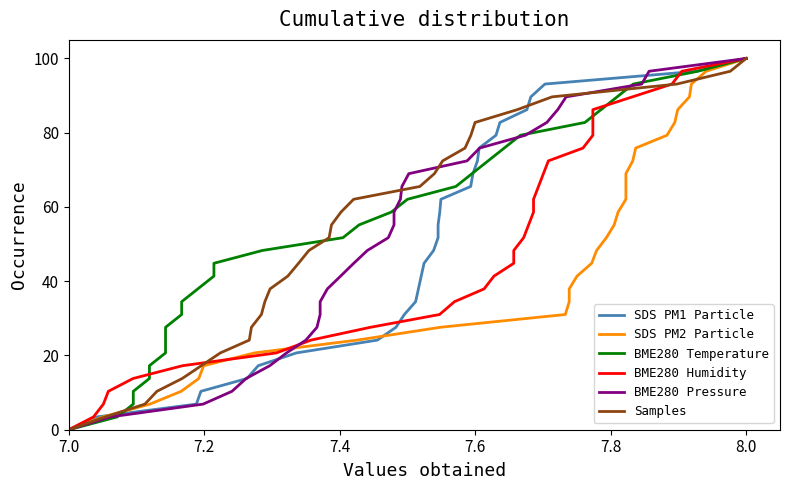

What is the value of the SDS PM1 Particle point at the 10th from the left?

31.0